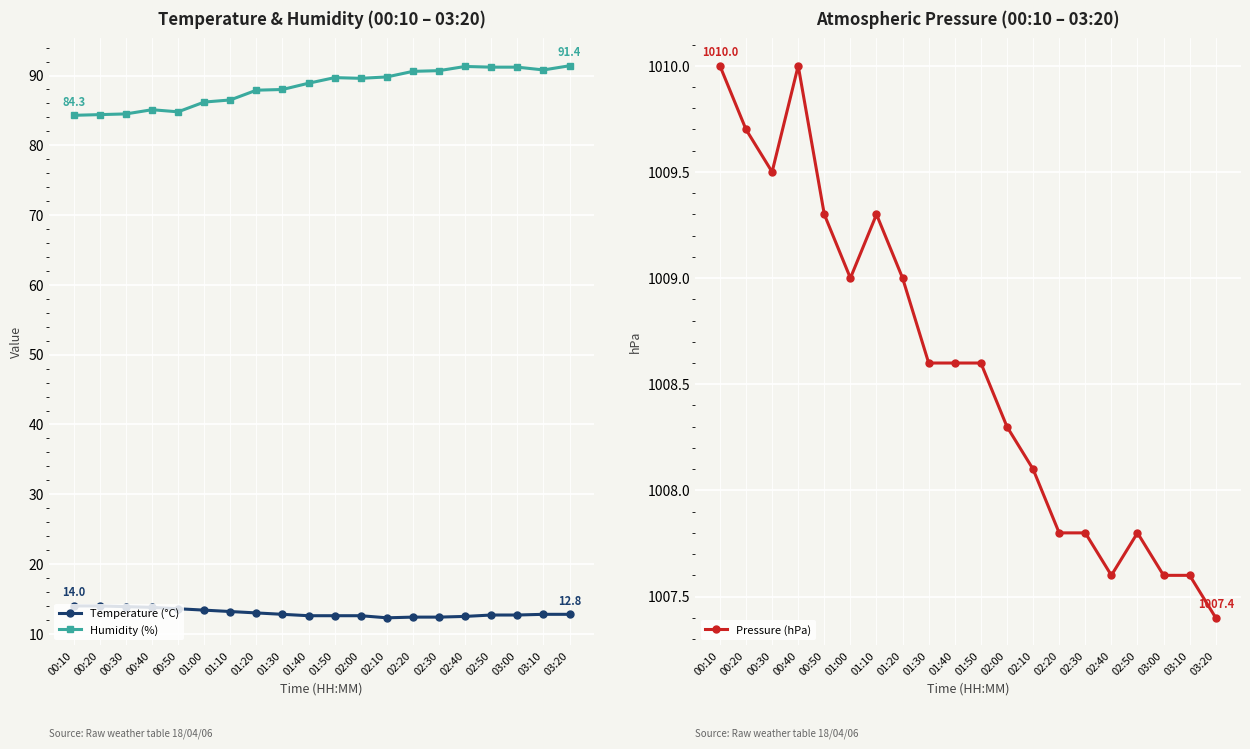

Reading left to right, list all the values displayed in this chart.

Temperature (°C): 14.0	14.0	13.9	13.8	13.6	13.4	13.2	13.0	12.8	12.6	12.6	12.6	12.3	12.4	12.4	12.5	12.7	12.7	12.8	12.8
Humidity (%): 84.3	84.4	84.5	85.1	84.8	86.2	86.5	87.9	88.0	88.9	89.7	89.6	89.8	90.6	90.7	91.3	91.2	91.2	90.8	91.4
Pressure (hPa): 1010.0	1009.7	1009.5	1010.0	1009.3	1009.0	1009.3	1009.0	1008.6	1008.6	1008.6	1008.3	1008.1	1007.8	1007.8	1007.6	1007.8	1007.6	1007.6	1007.4